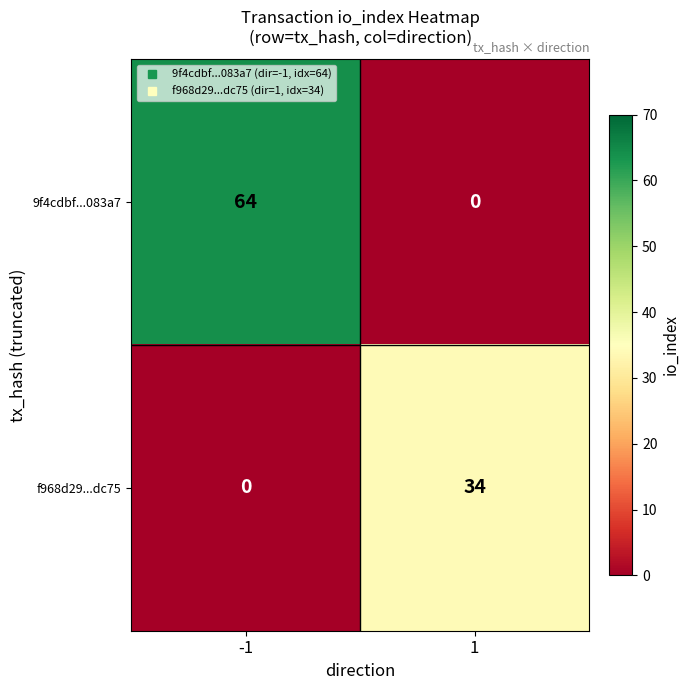

True or false: 9f4cdbf...083a7 has a value of 64 at -1.

True